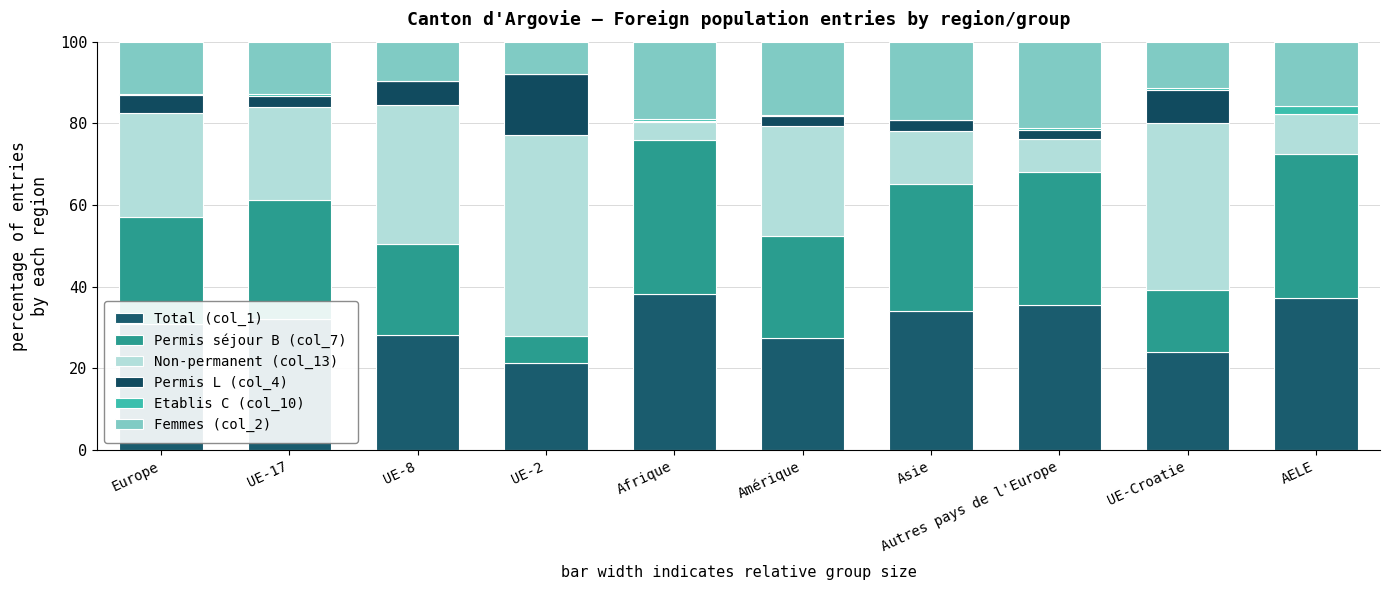

Rank the series at AELE from highest to lowest value.

Total (col_1), Permis séjour B (col_7), Femmes (col_2), Non-permanent (col_13), Etablis C (col_10), Permis L (col_4)